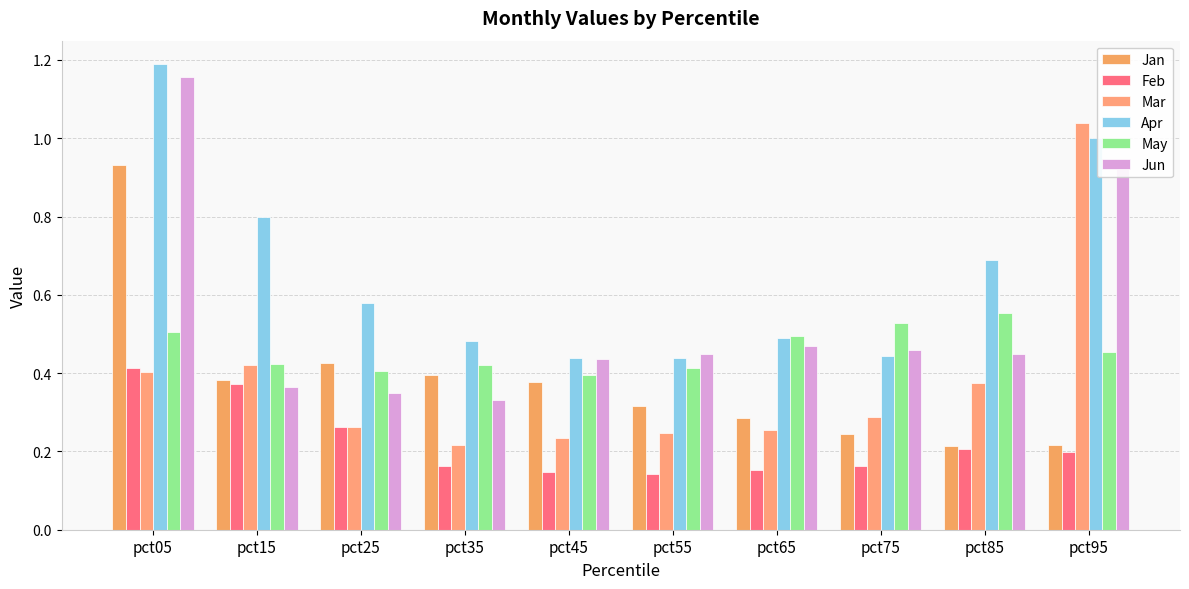

How many bars are there in total?

60